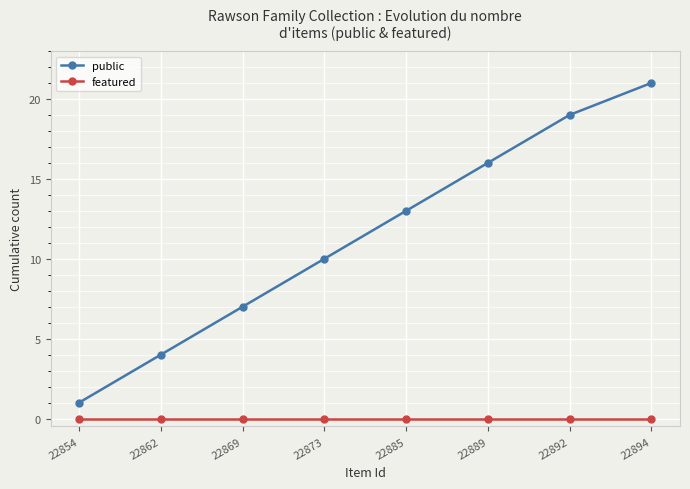

True or false: public and featured intersect in this chart.

False